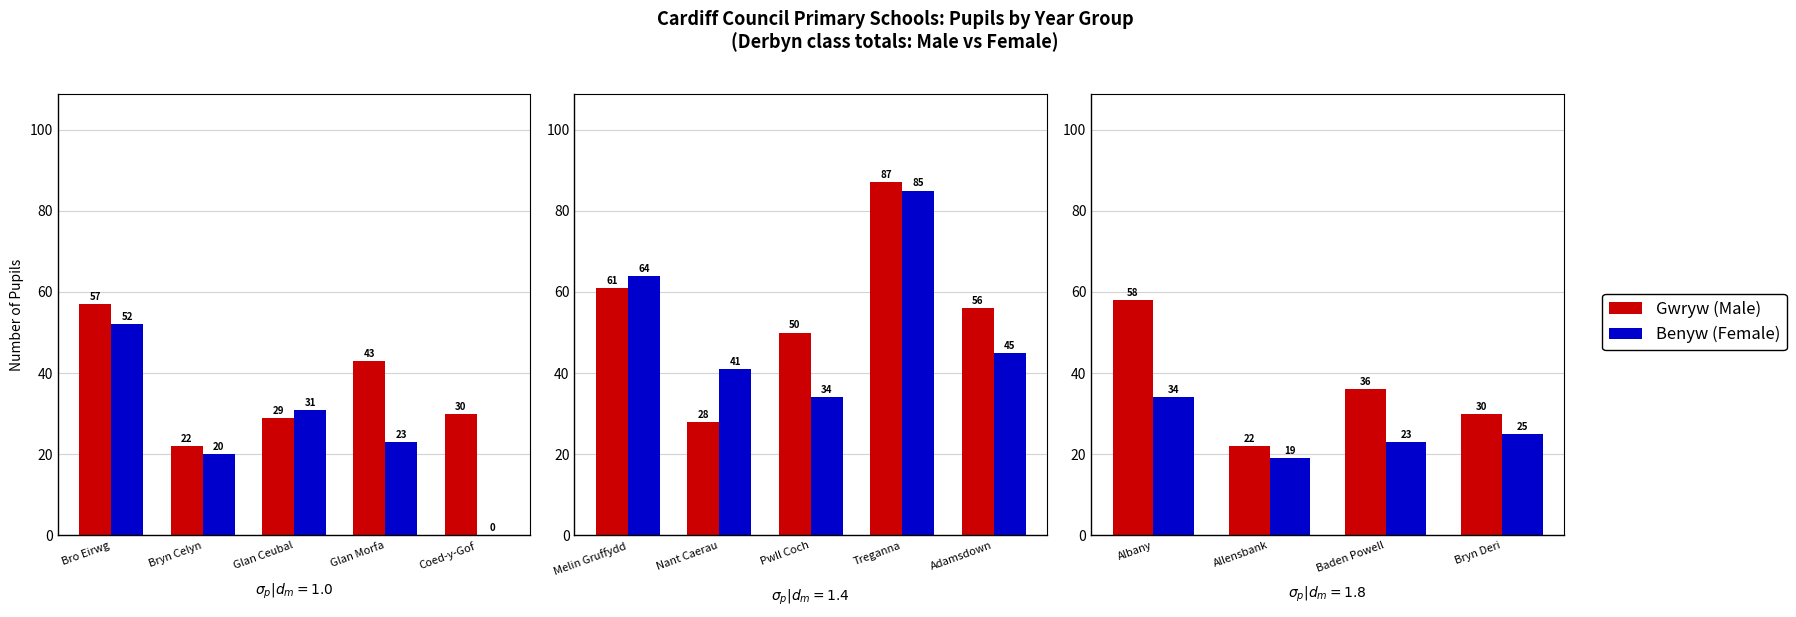

Rank the series by their maximum value, from lowest to highest.

Benyw (Female), Gwryw (Male)